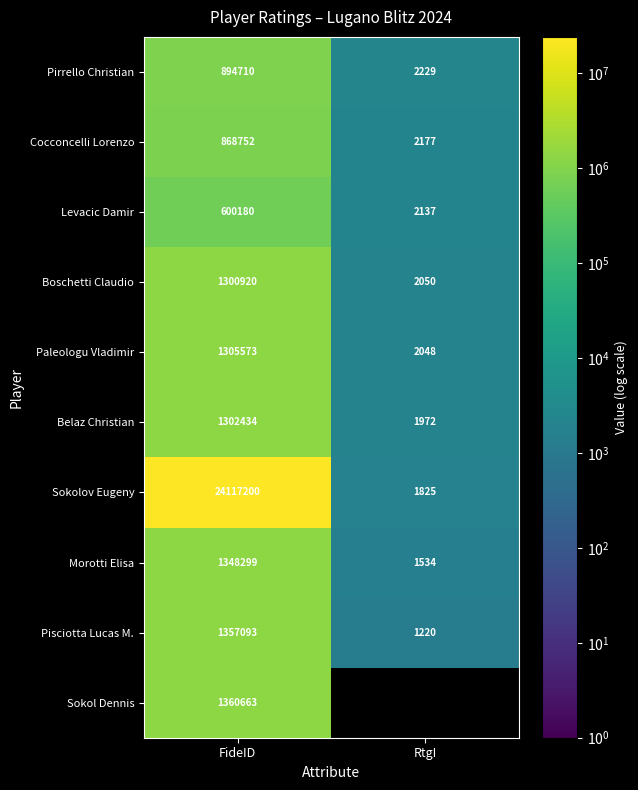

List the labels in order of Sokolov Eugeny value, smallest first.

RtgI, FideID